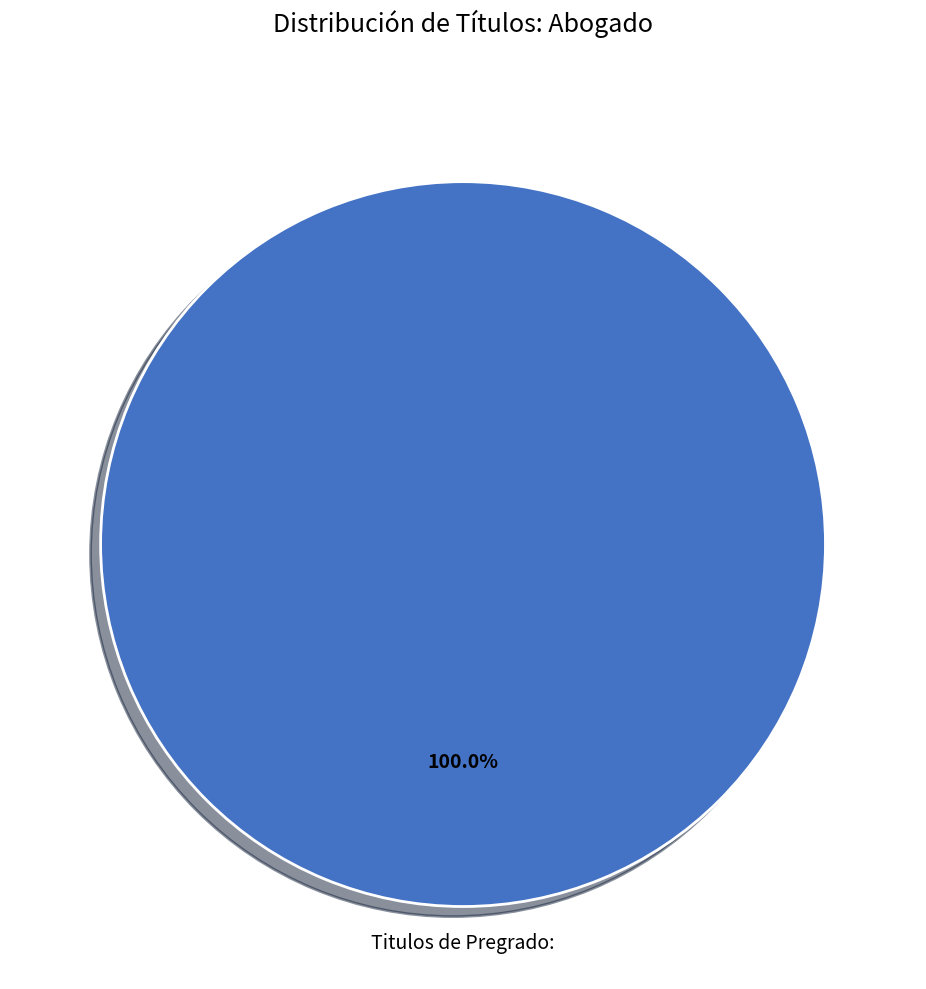

Does any single category account for the majority?

Yes